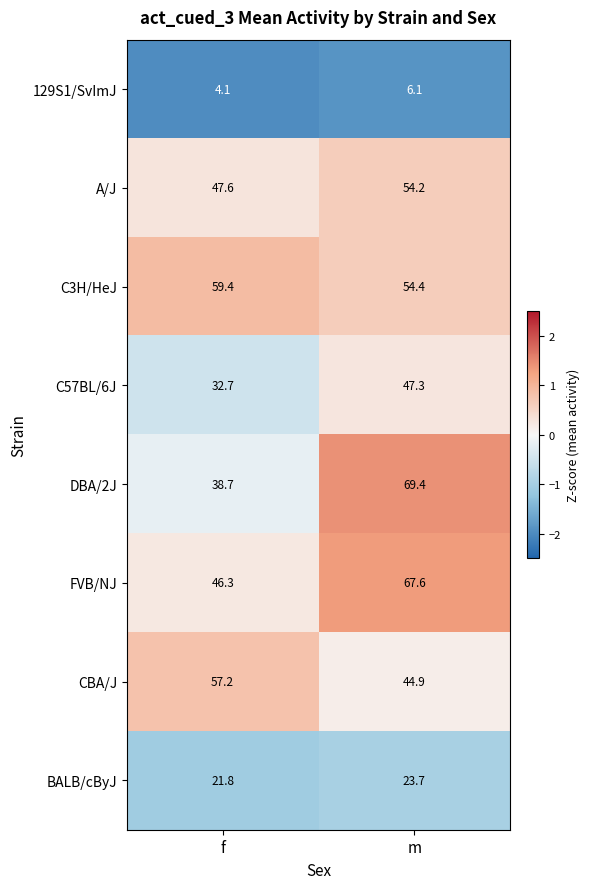

The value of BALB/cByJ at m is 40.3. True or false?

False